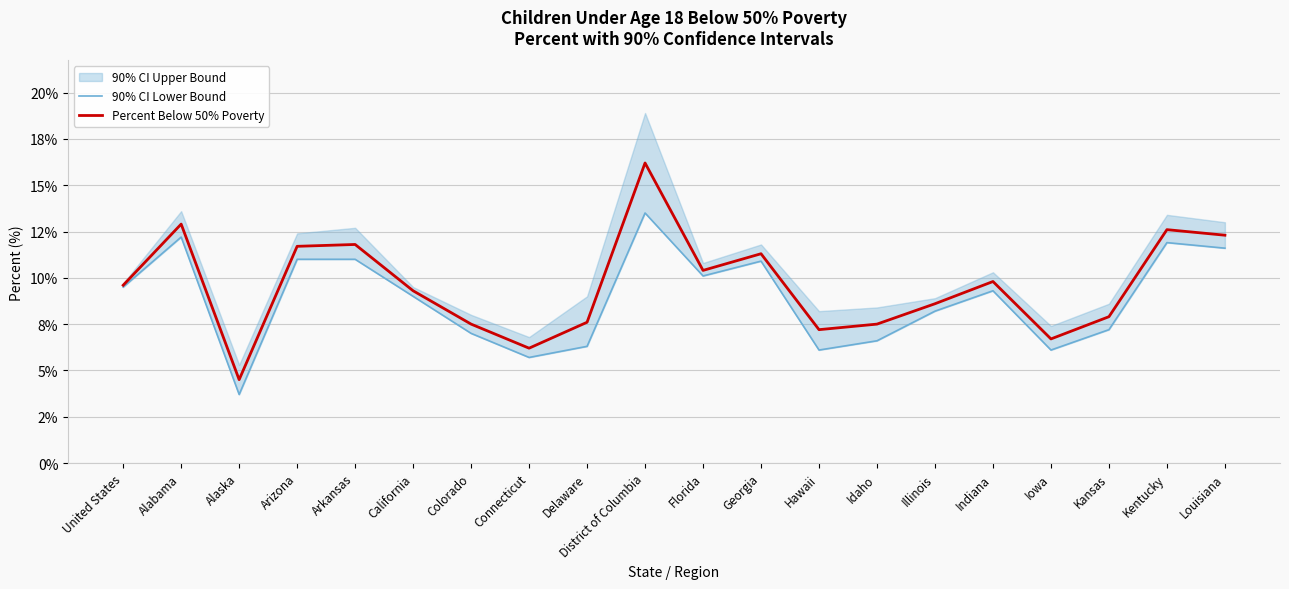

True or false: Percent Below 50% Poverty and 90% CI Lower Bound cross at least once.

False